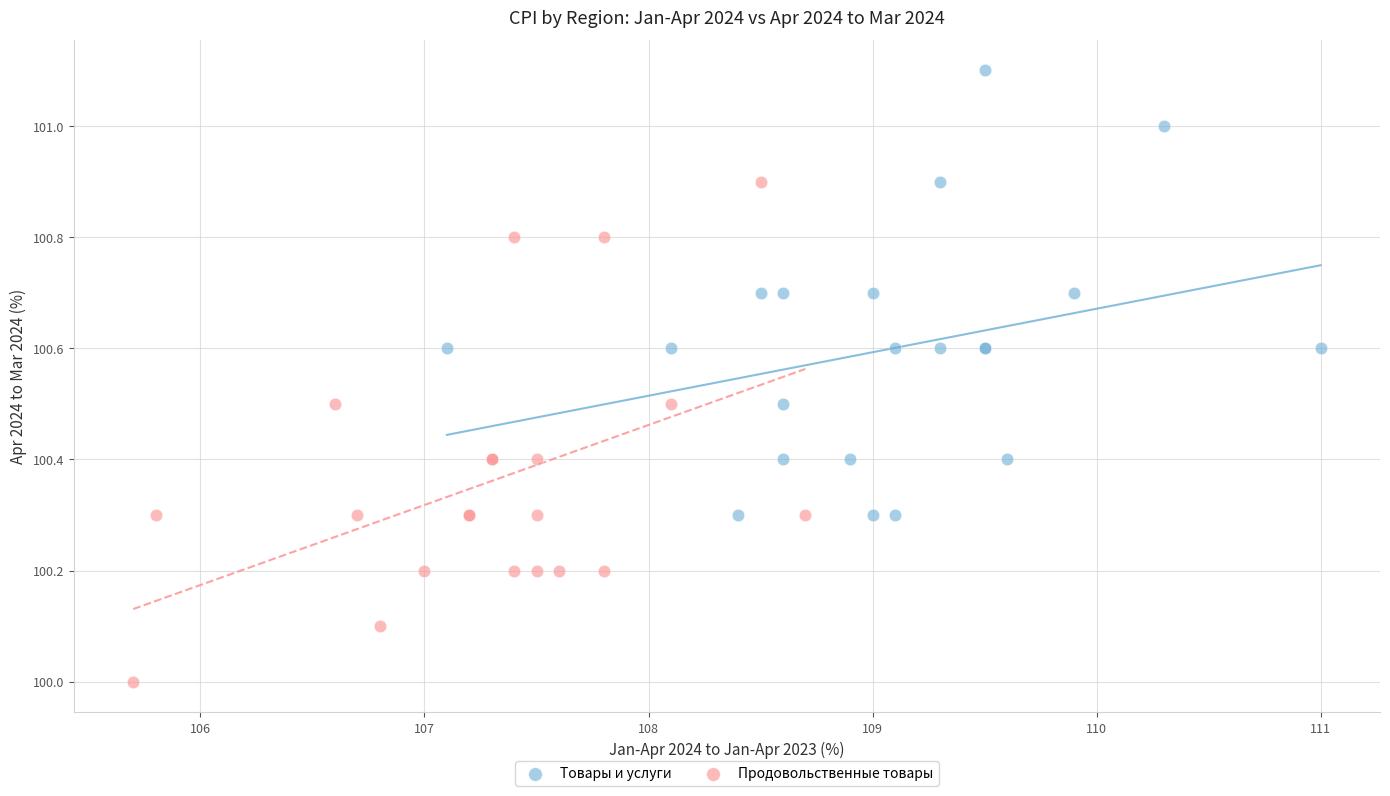

Which series contains the lowest Y value?

Продовольственные товары